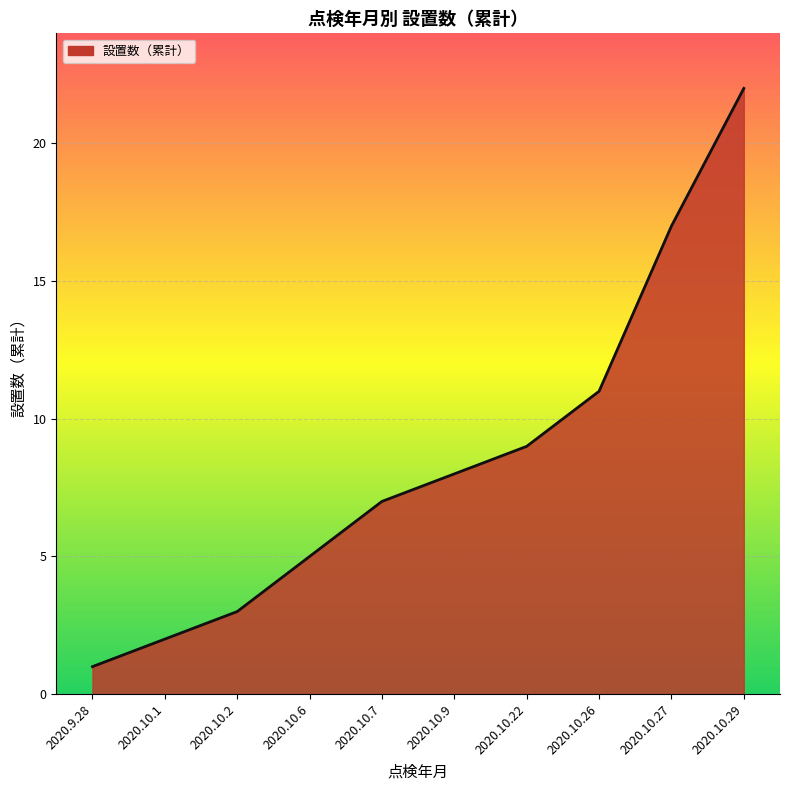

What is the ratio of the value at 2020.9.28 to the value at 2020.10.27?

0.1